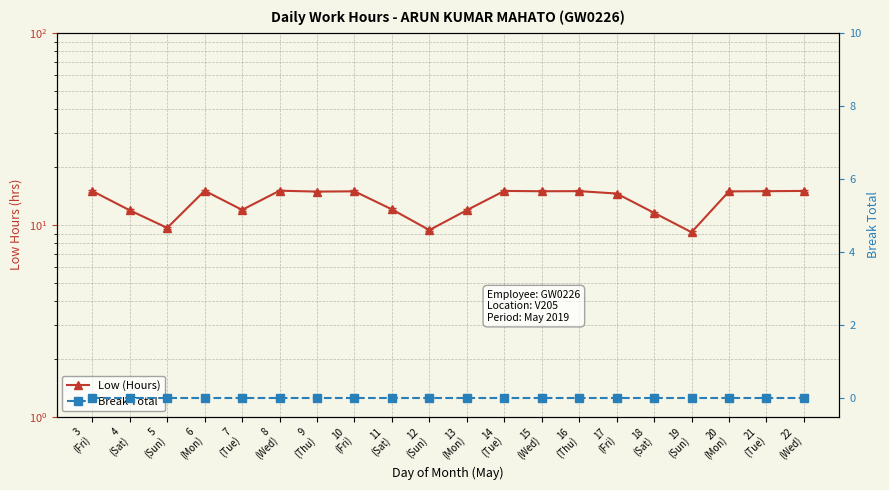

At 17
(Fri), list the series in order from smallest to largest.

Break Total, Low (Hours)